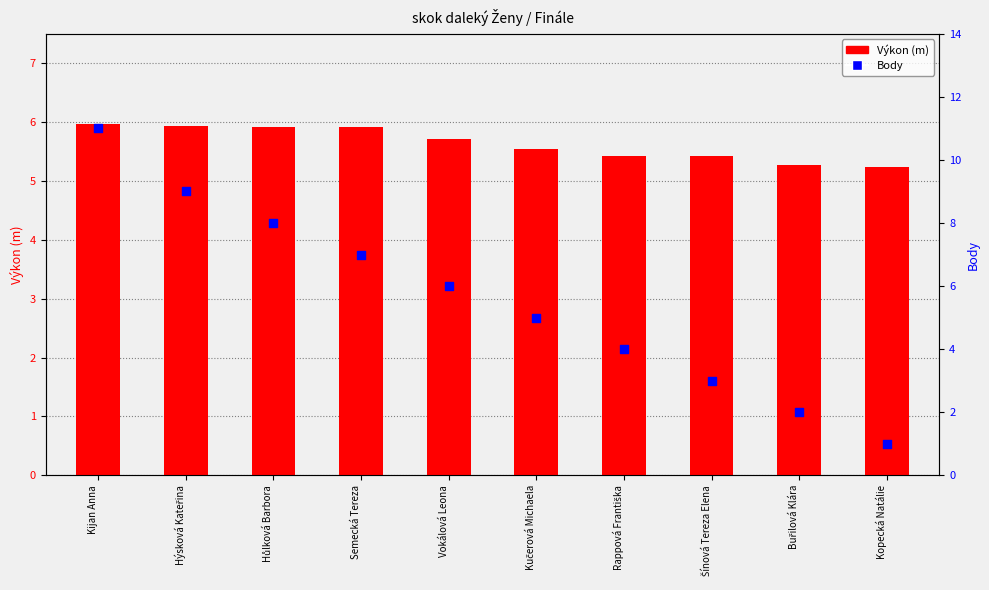

At which category is the sum across all series the highest?

Kijan Anna